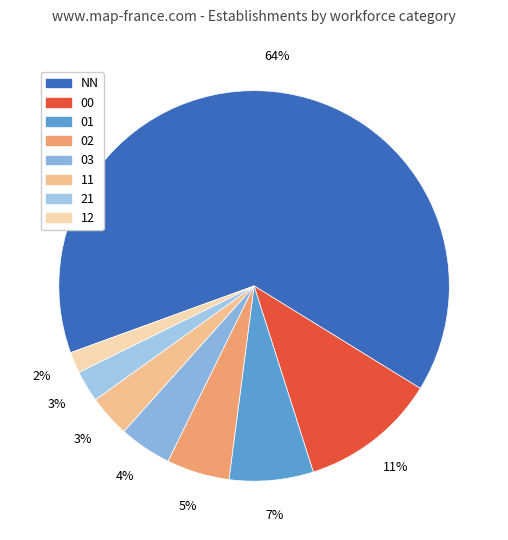

Which slice is the smallest?

12